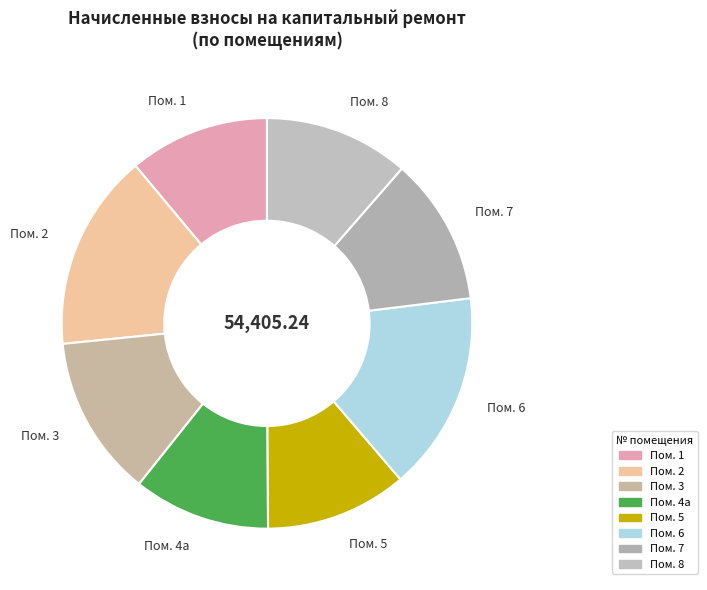

Is the sum of Пом. 8 and Пом. 4a greater than half?

No